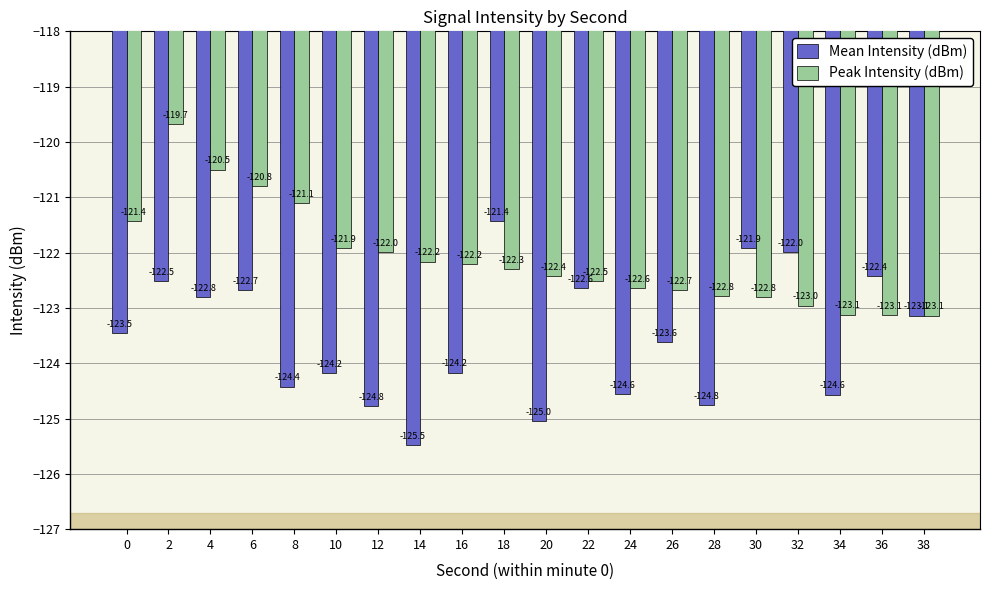

How many data points in Mean Intensity (dBm) are less than -123?

12